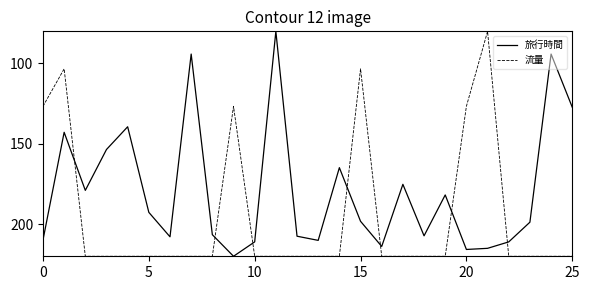

True or false: 旅行時間 and 流量 intersect in this chart.

True